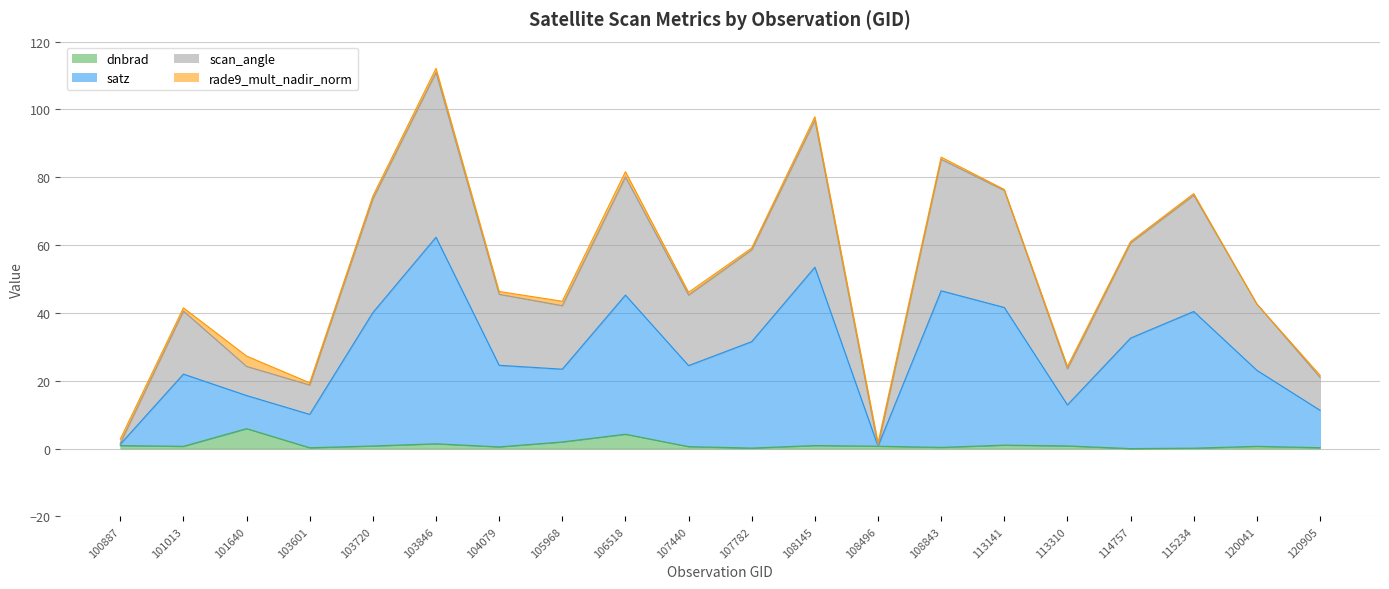

Between 120905 and 113310, which is larger?

113310